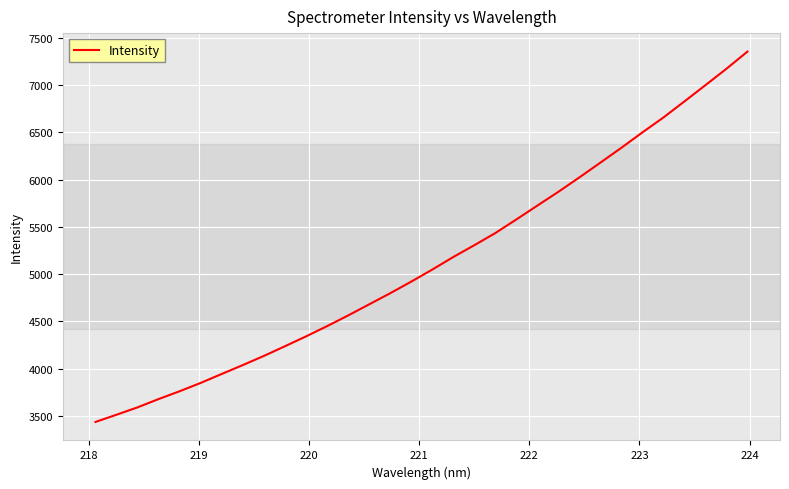

What is the maximum value shown in the chart?

7352.1